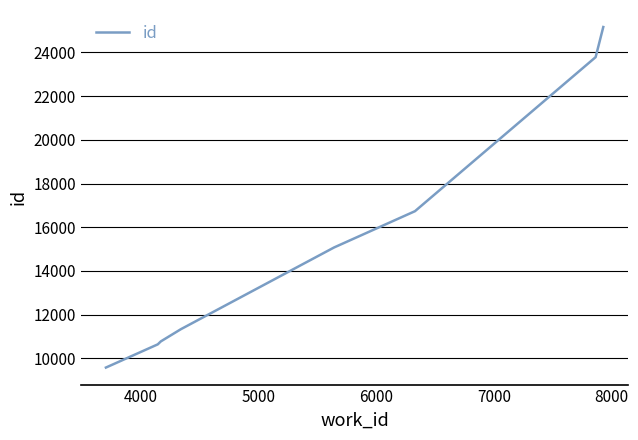

What is the greatest value displayed?

25155